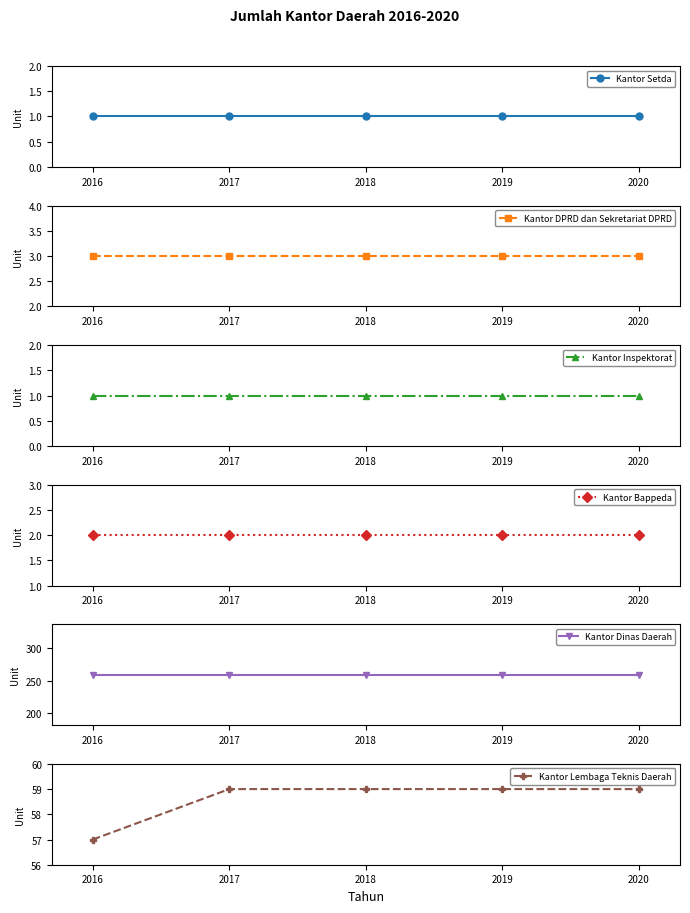

What is the greatest value displayed?

259